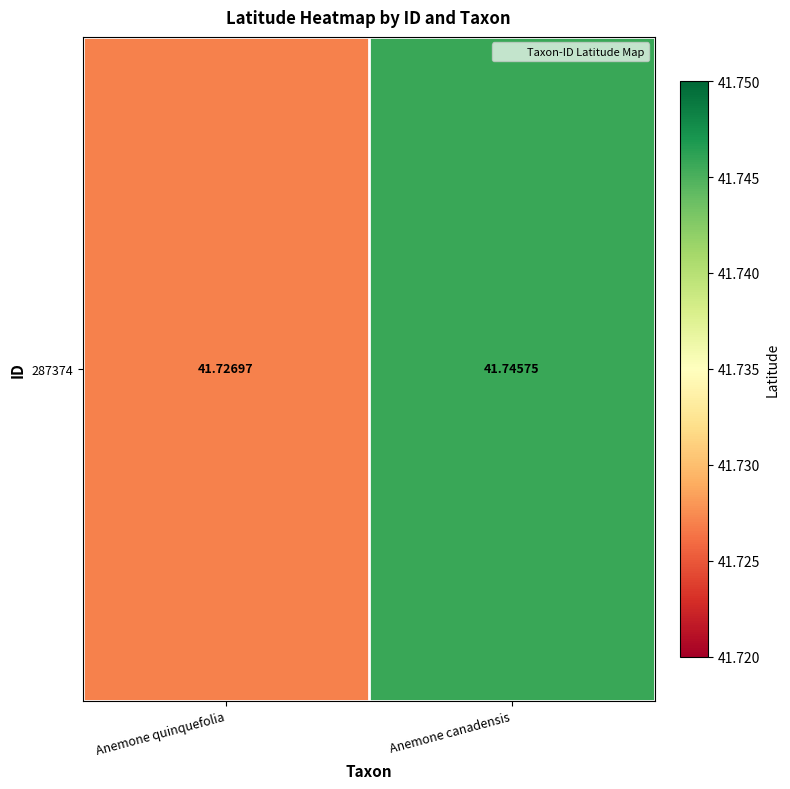

What is the greatest value displayed?

41.7